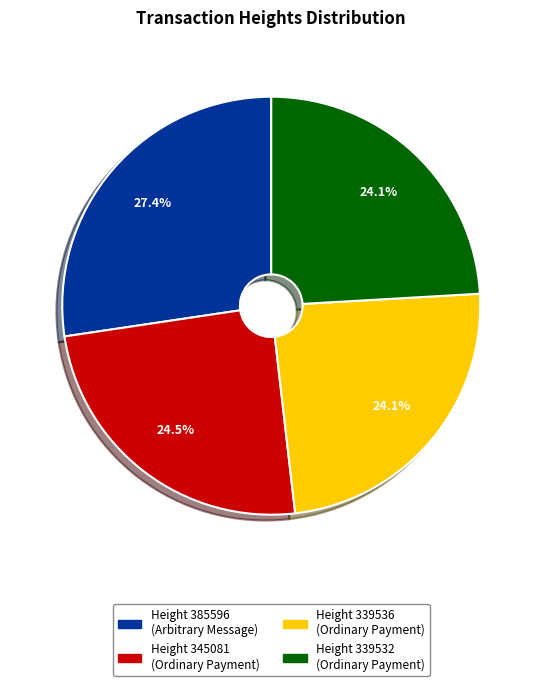

Approximately how many times larger is the value at Height 385596 (Arbitrary Message) compared to Height 339536 (Ordinary Payment)?

1.1